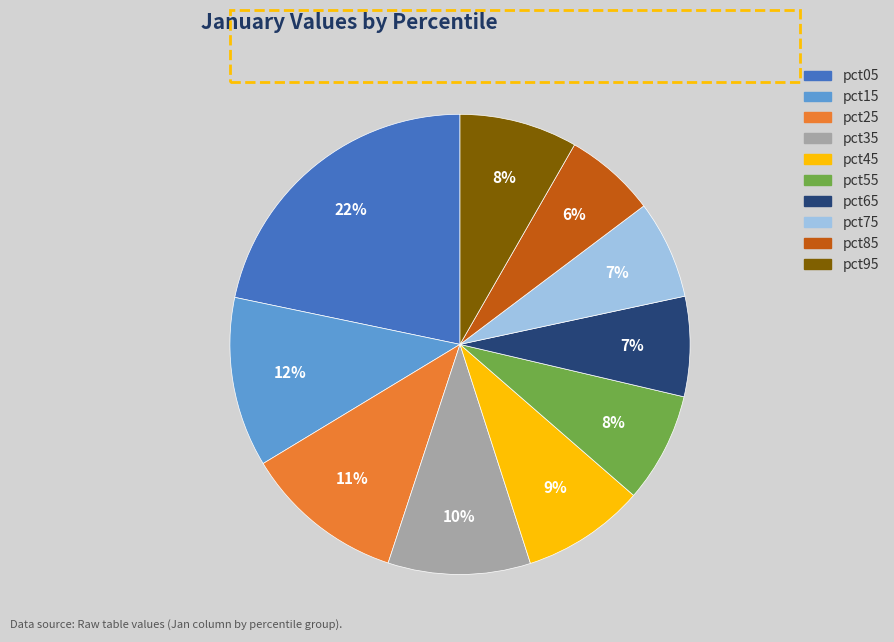

How many slices are in this pie chart?

10